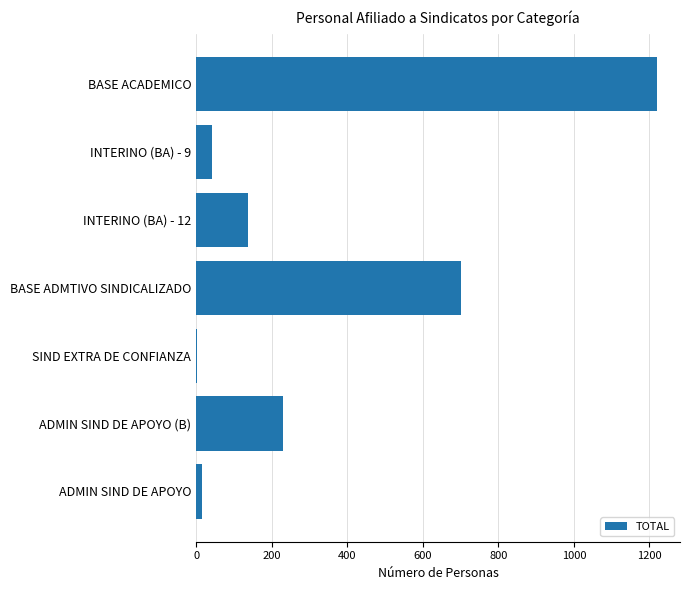

Between BASE ACADEMICO and ADMIN SIND DE APOYO (B), which is larger?

BASE ACADEMICO